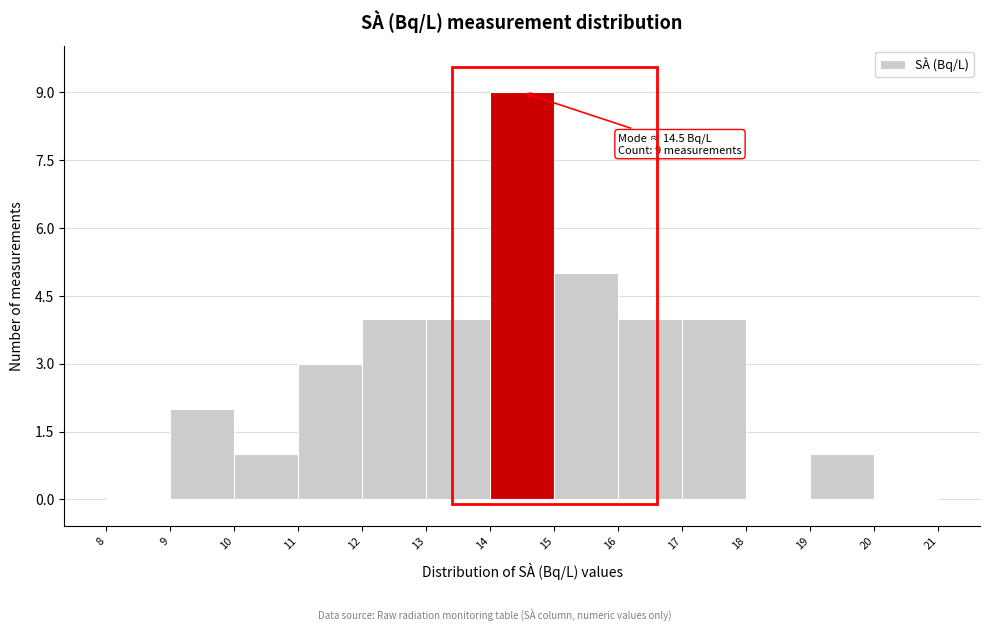

Over which range of the x-axis is the bar tallest?

14 to 15